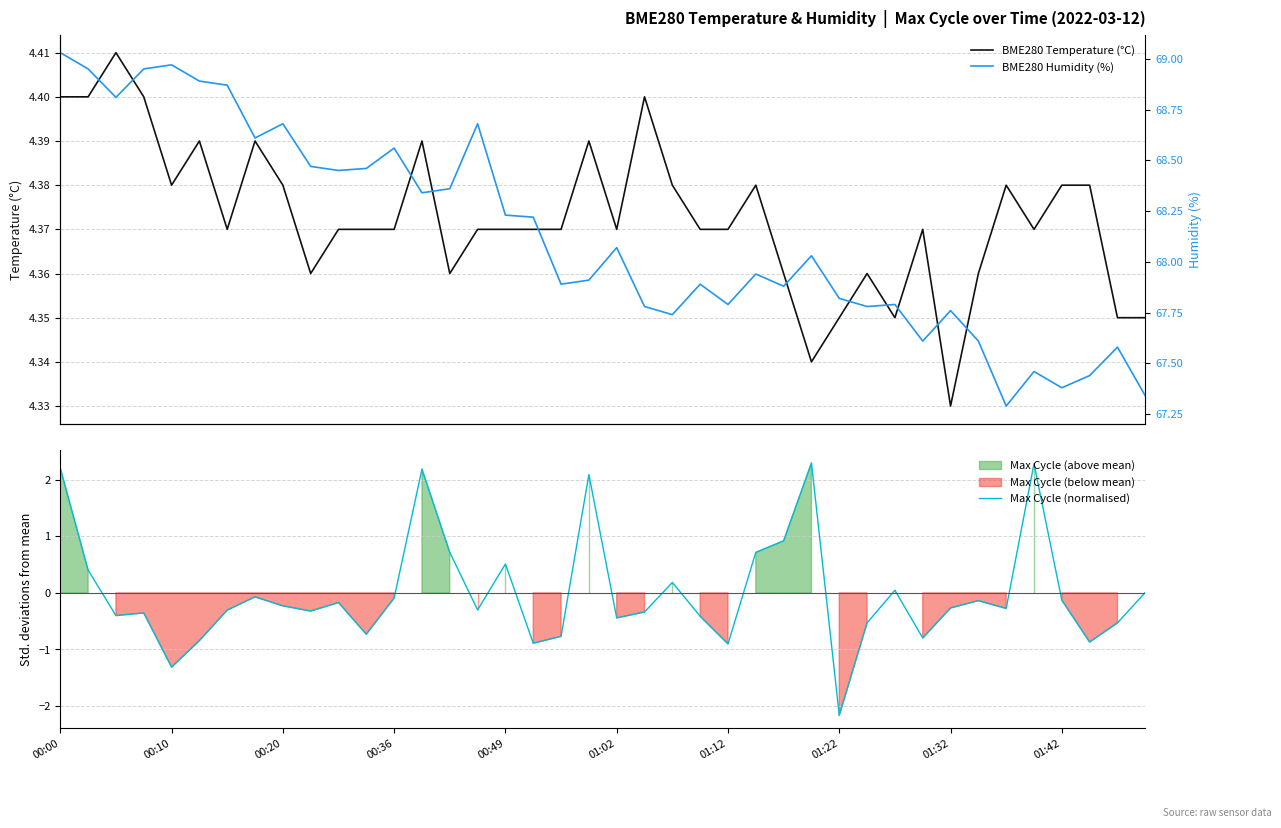

Is it true that BME280 Humidity (%) equals 92.4 at 01:02?

False